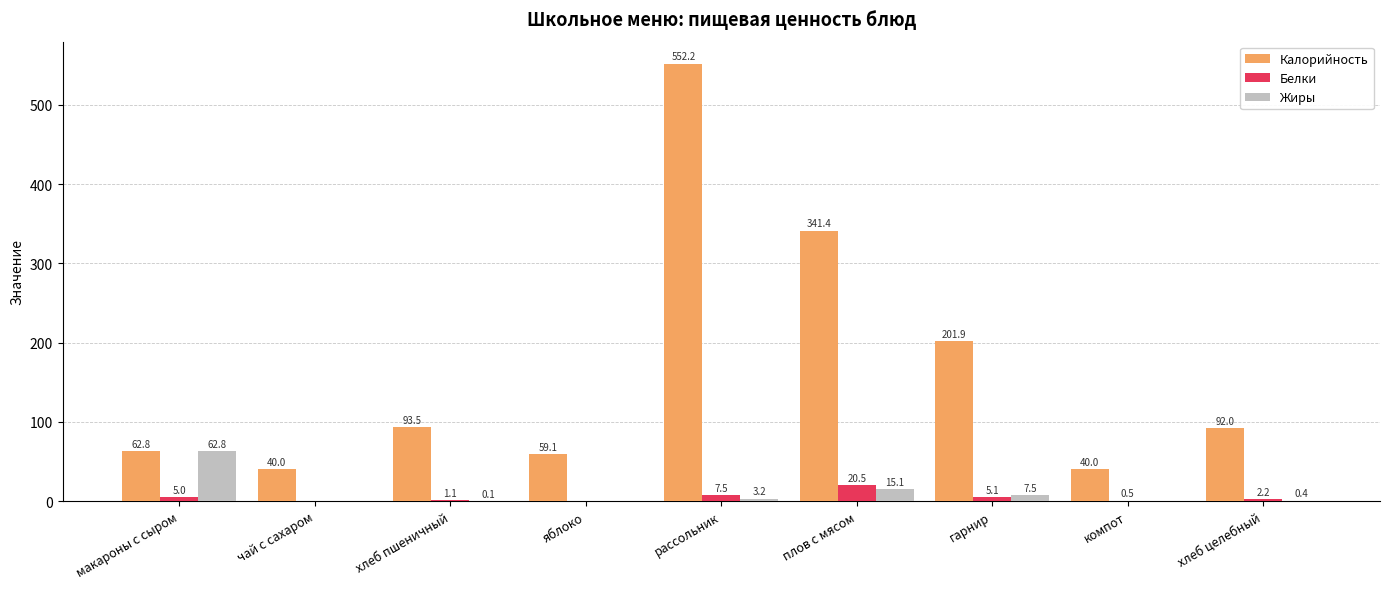

What is the sum of all Калорийность values?

1482.9